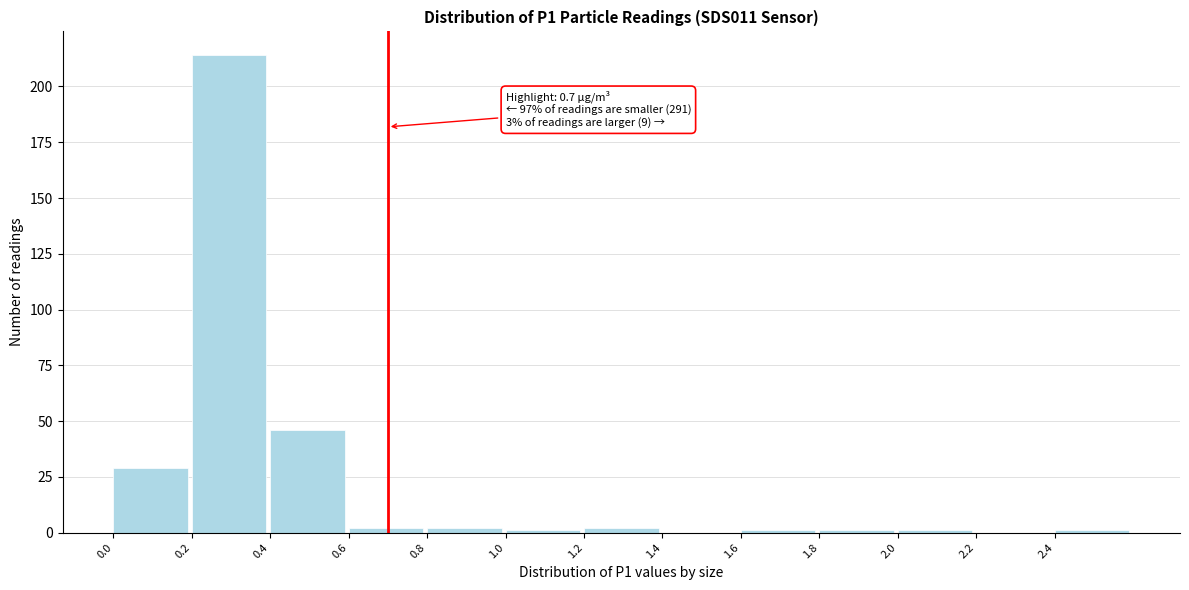

Which range on the x-axis has the tallest bar?

0.2 to 0.4